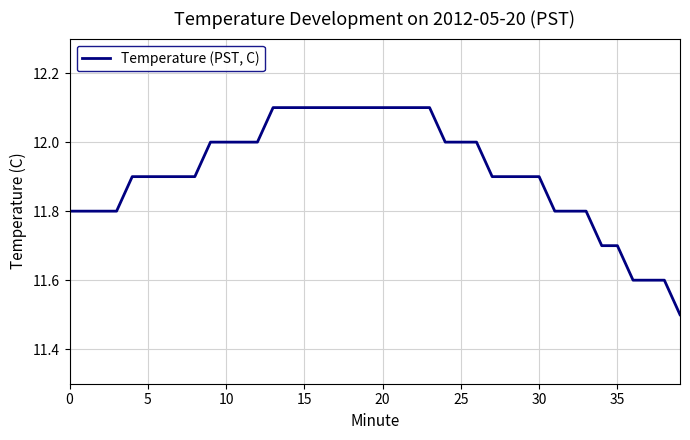

How many values are between 11 and 12?

29